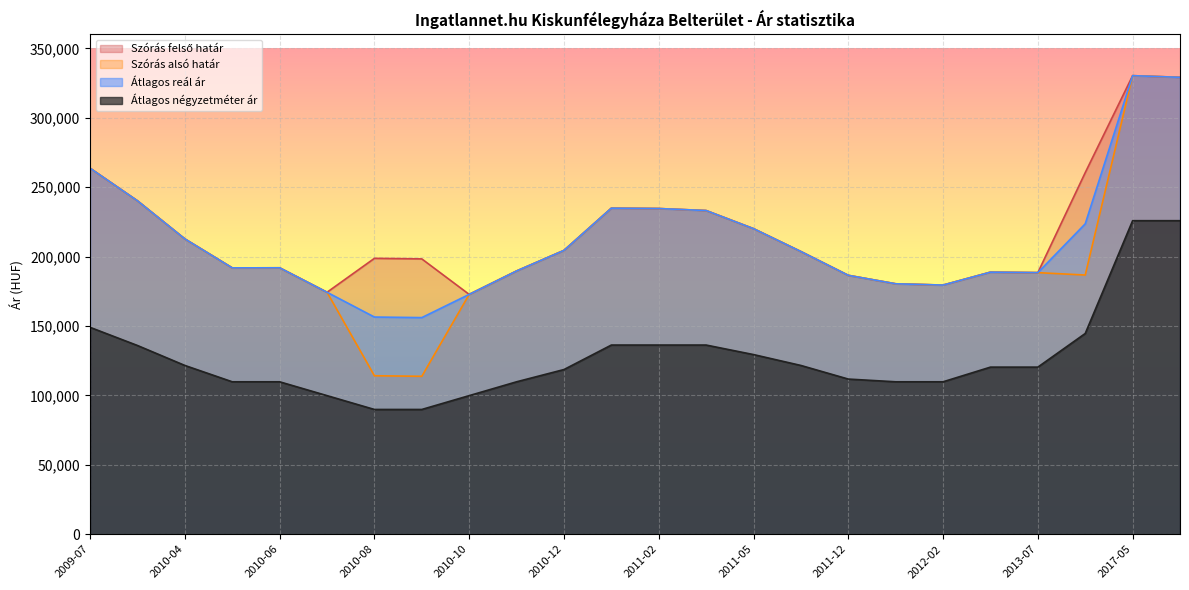

Does the chart display data point markers on the line(s)?

No